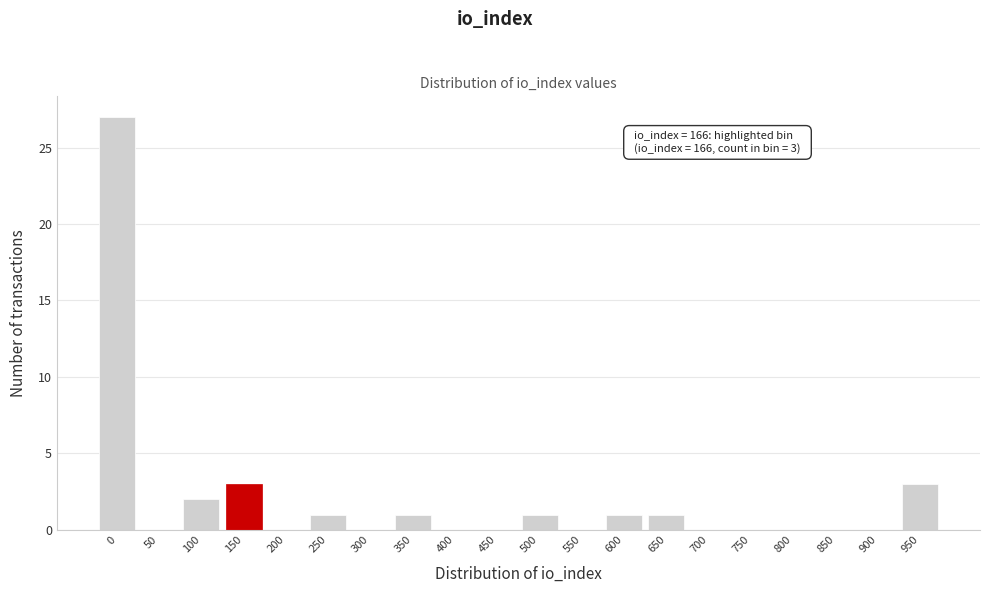

Reading left to right, what are all the values shown in this chart?

0=27	50=0	100=2	150=3	200=0	250=1	300=0	350=1	400=0	450=0	500=1	550=0	600=1	650=1	700=0	750=0	800=0	850=0	900=0	950=3